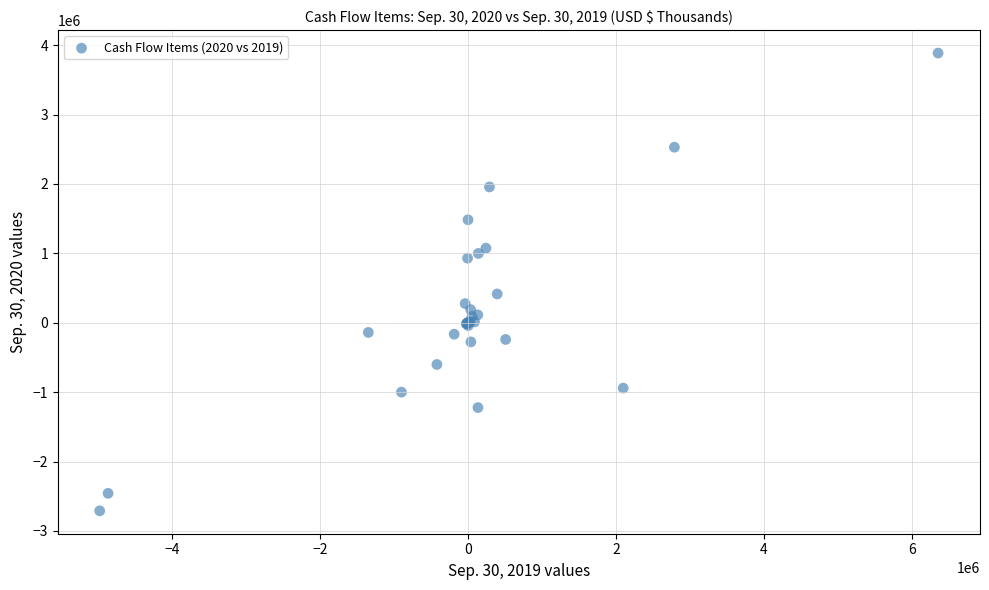

What Y value in the scatter plot is closest to 587943?

414857